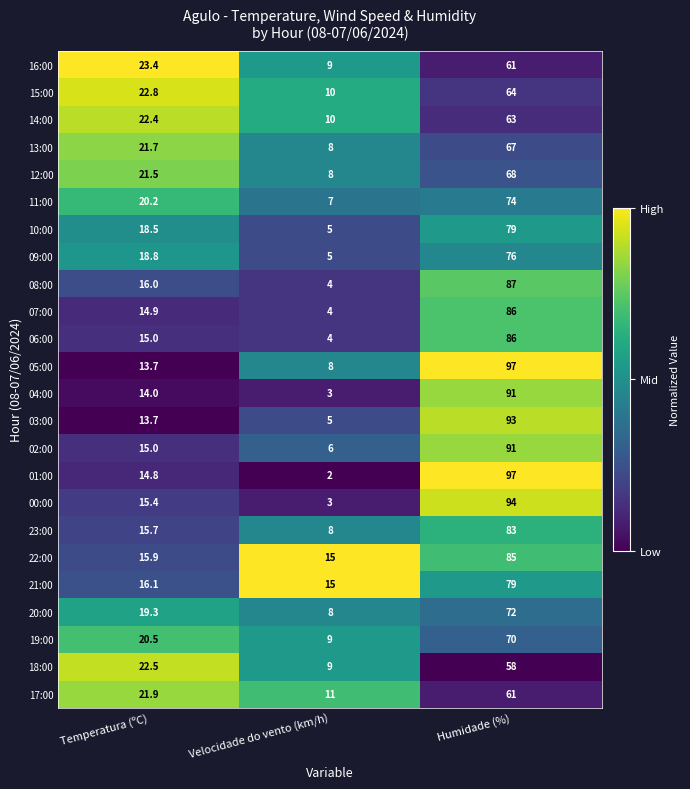

Is it true that 11:00 equals 9.7 at Velocidade do vento (km/h)?

False